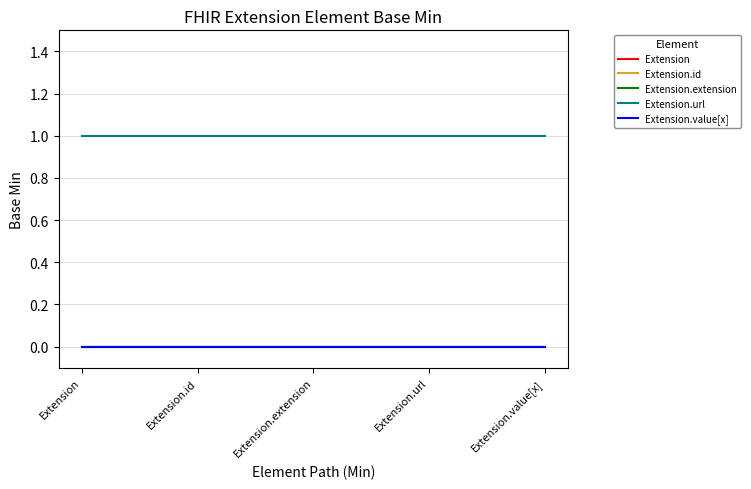

Reading left to right, what are all the values shown in this chart?

Extension: 0	0	0	0	0
Extension.id: 0	0	0	0	0
Extension.extension: 0	0	0	0	0
Extension.url: 1	1	1	1	1
Extension.value[x]: 0	0	0	0	0